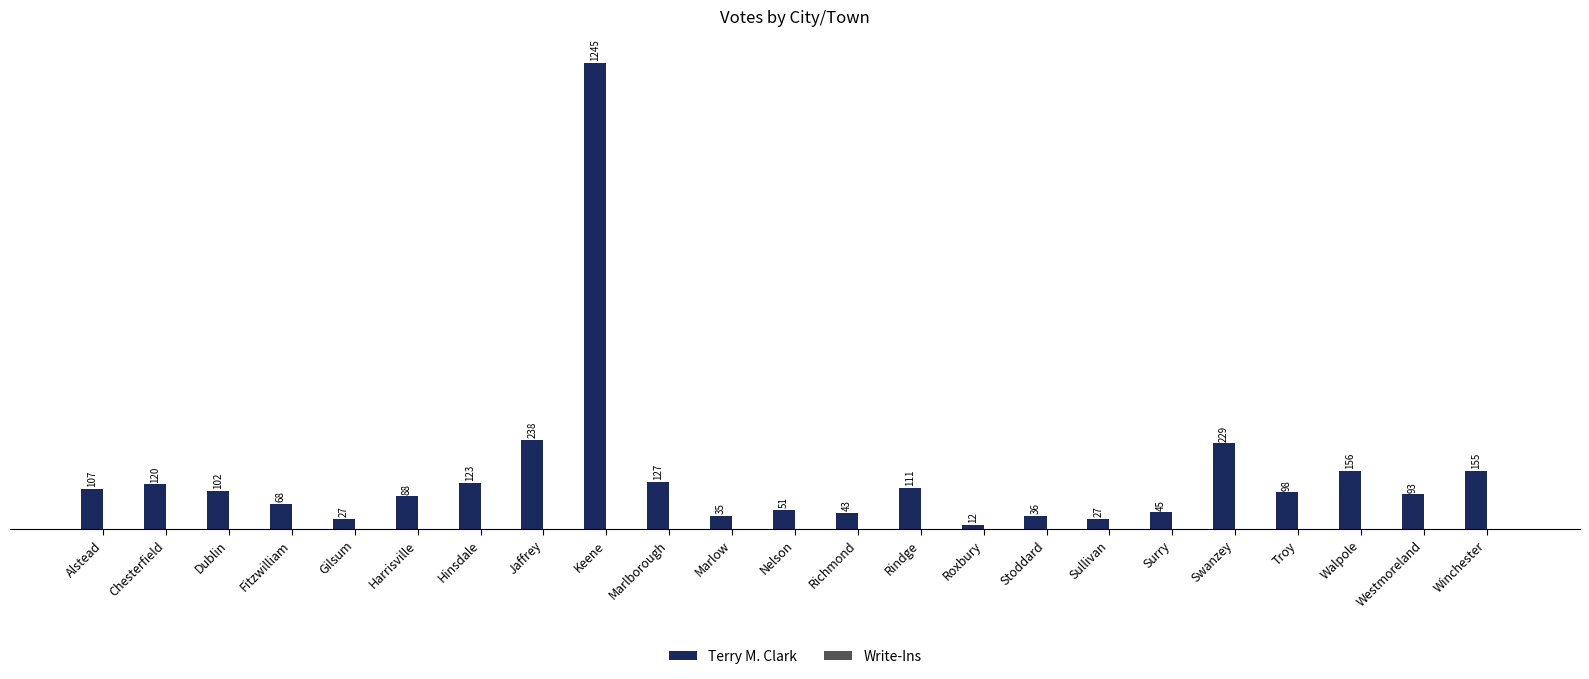

The value at Fitzwilliam is 68. True or false?

True